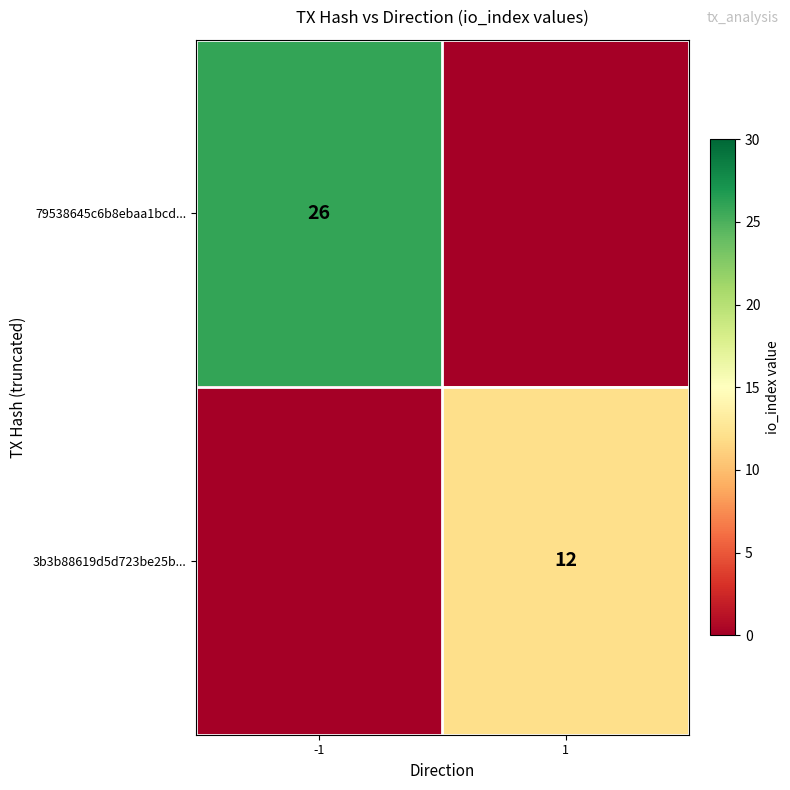

The value of 79538645c6b8ebaa1bcd... at -1 is 46. True or false?

False